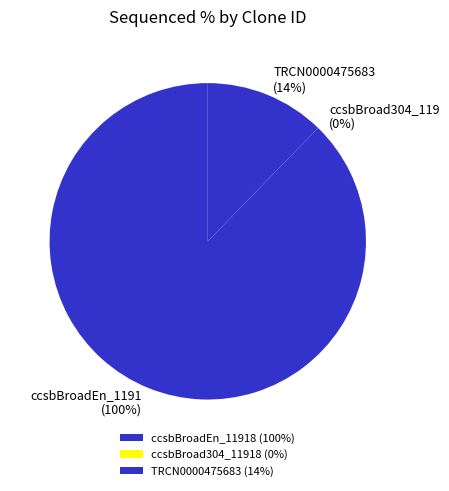

The ccsbBroad304_11918 slice represents 0% of the pie. True or false?

True